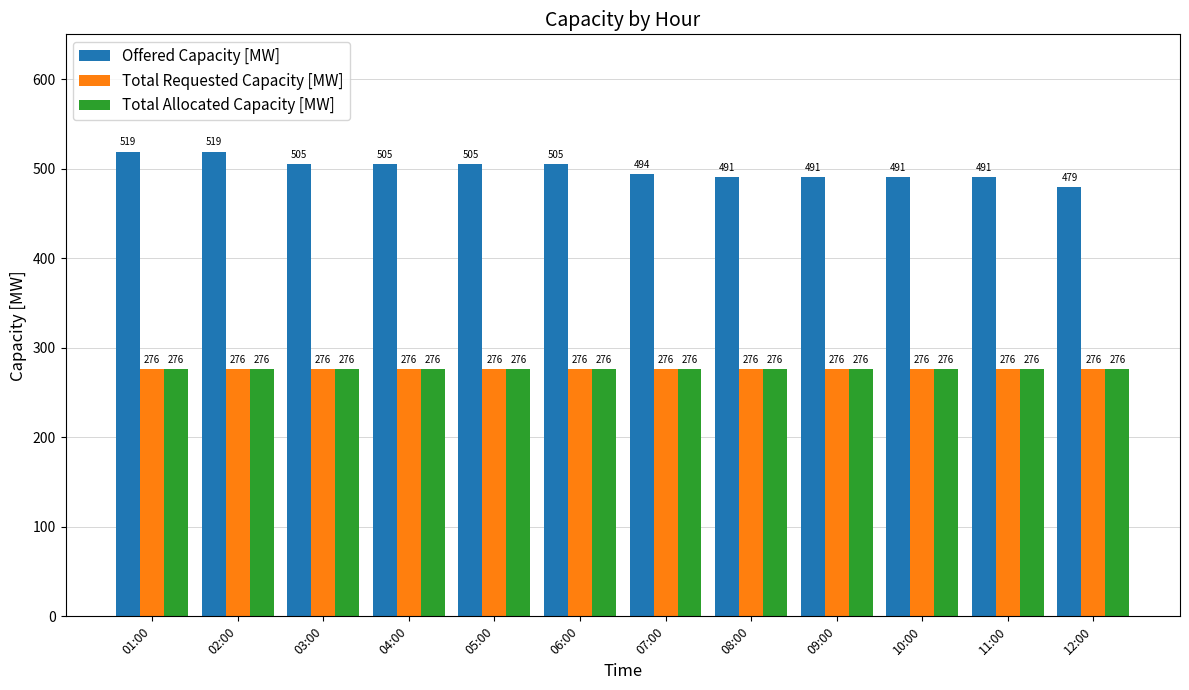

Reading left to right, transcribe all the data shown in this chart.

Offered Capacity [MW]: 01:00=519	02:00=519	03:00=505	04:00=505	05:00=505	06:00=505	07:00=494	08:00=491	09:00=491	10:00=491	11:00=491	12:00=479
Total Requested Capacity [MW]: 01:00=276	02:00=276	03:00=276	04:00=276	05:00=276	06:00=276	07:00=276	08:00=276	09:00=276	10:00=276	11:00=276	12:00=276
Total Allocated Capacity [MW]: 01:00=276	02:00=276	03:00=276	04:00=276	05:00=276	06:00=276	07:00=276	08:00=276	09:00=276	10:00=276	11:00=276	12:00=276